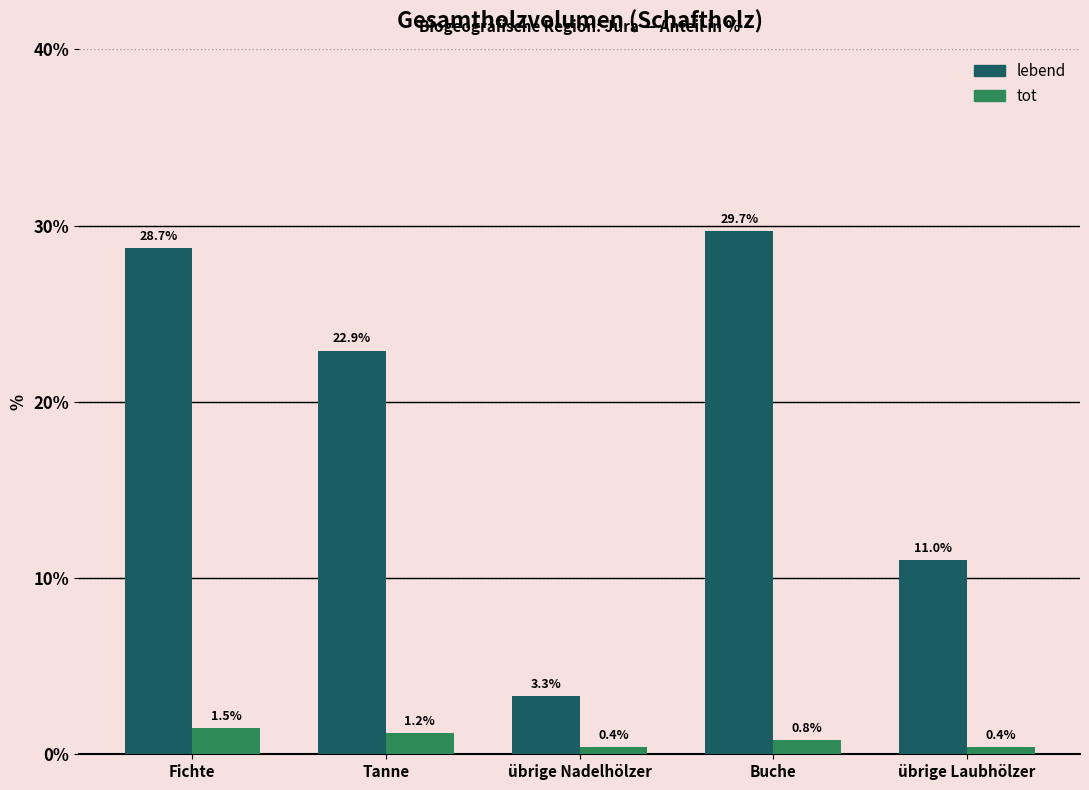

Reading left to right, extract all data points from this chart.

lebend: Fichte=28.7	Tanne=22.9	übrige Nadelhölzer=3.3	Buche=29.7	übrige Laubhölzer=11.0
tot: Fichte=1.5	Tanne=1.2	übrige Nadelhölzer=0.4	Buche=0.8	übrige Laubhölzer=0.4